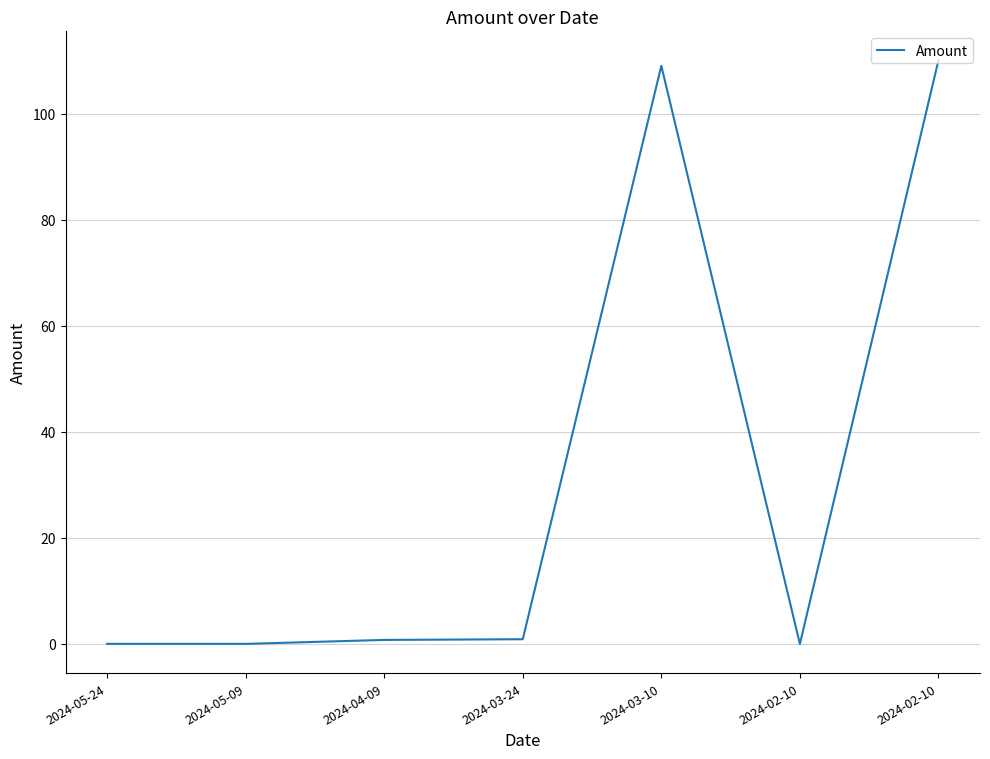

Does the chart have visible grid lines?

Yes